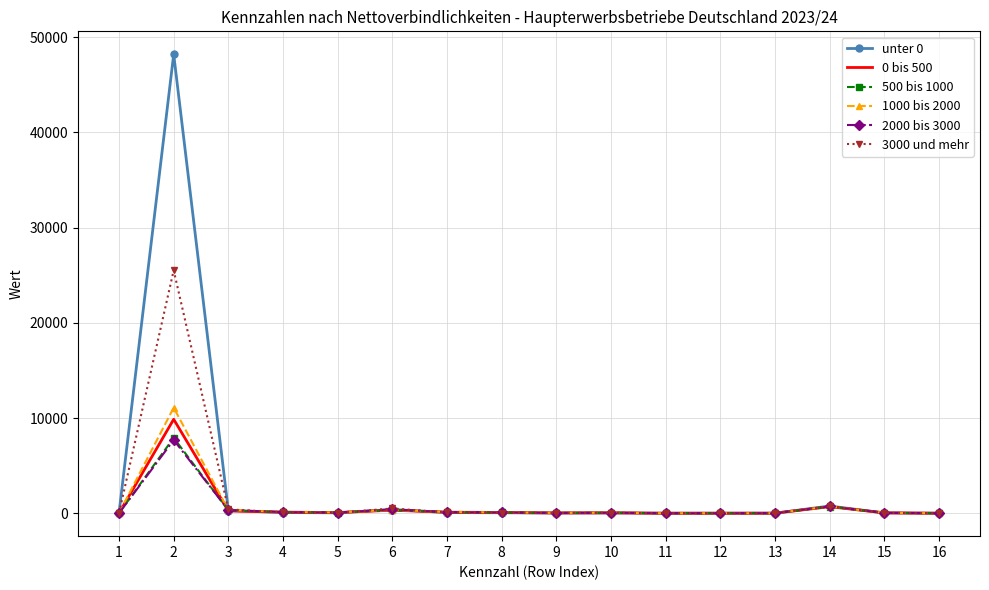

What is the maximum value shown in the chart?

48205.2